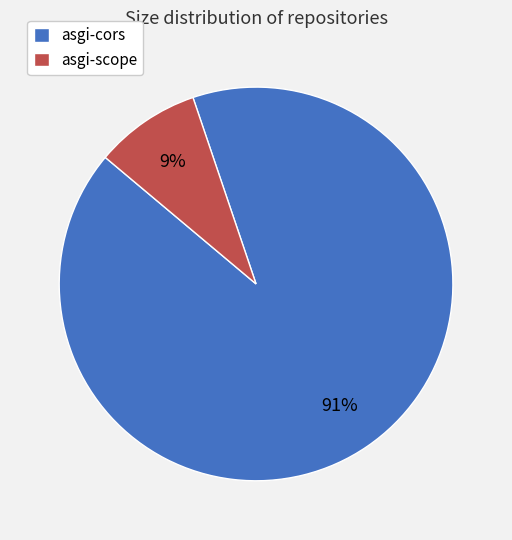

To the nearest percent, what portion does asgi-cors represent?

91%